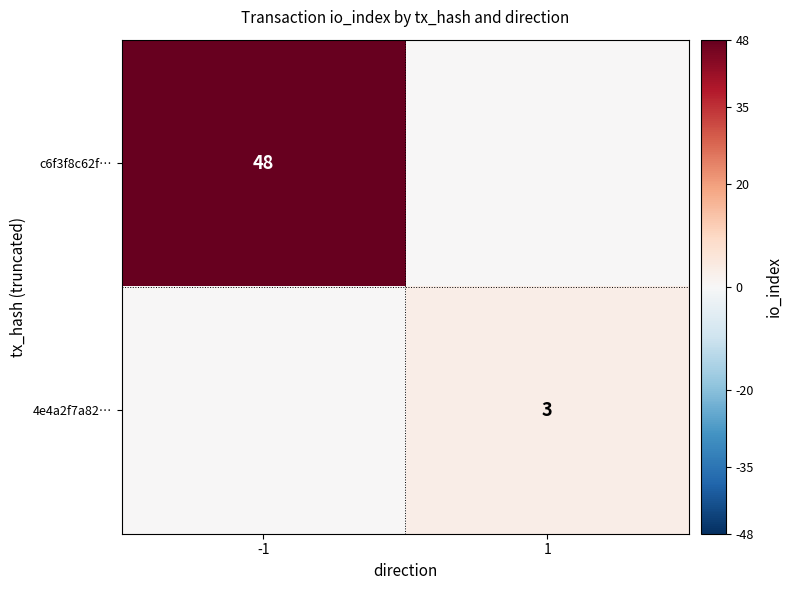

The value of c6f3f8c62f… at -1 is 29. True or false?

False